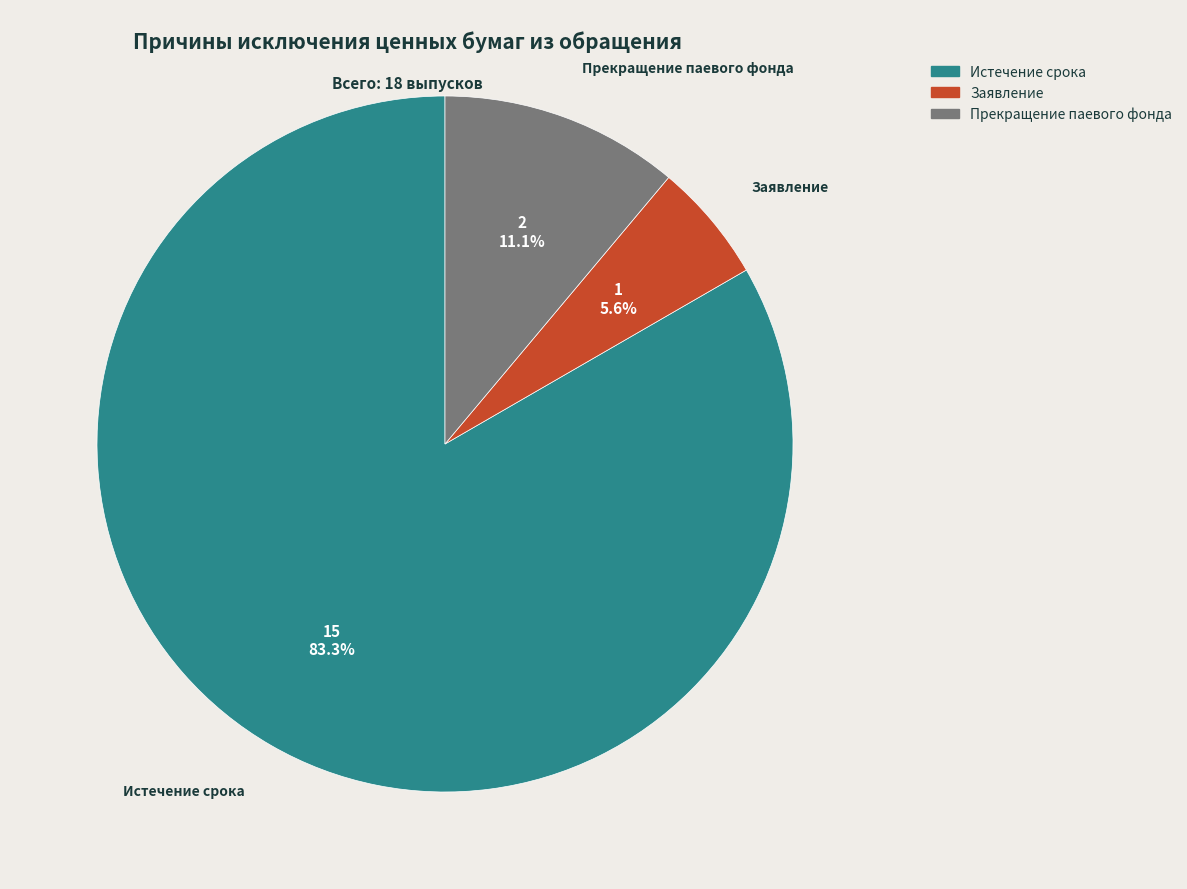

To the nearest percent, what is the average slice percentage?

33%